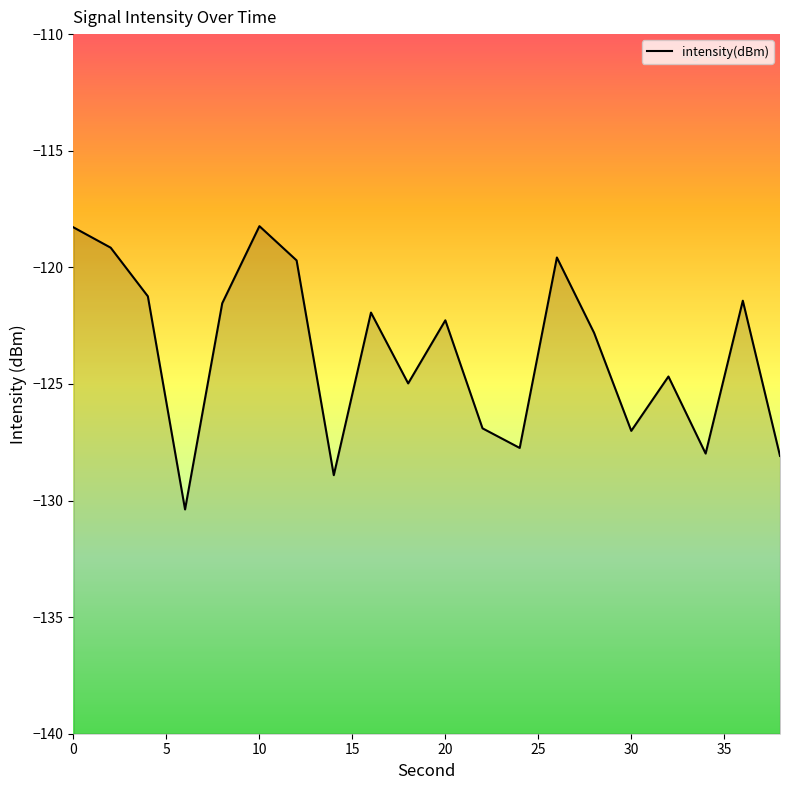

The chart shows a value of -25.5 at 0. True or false?

False